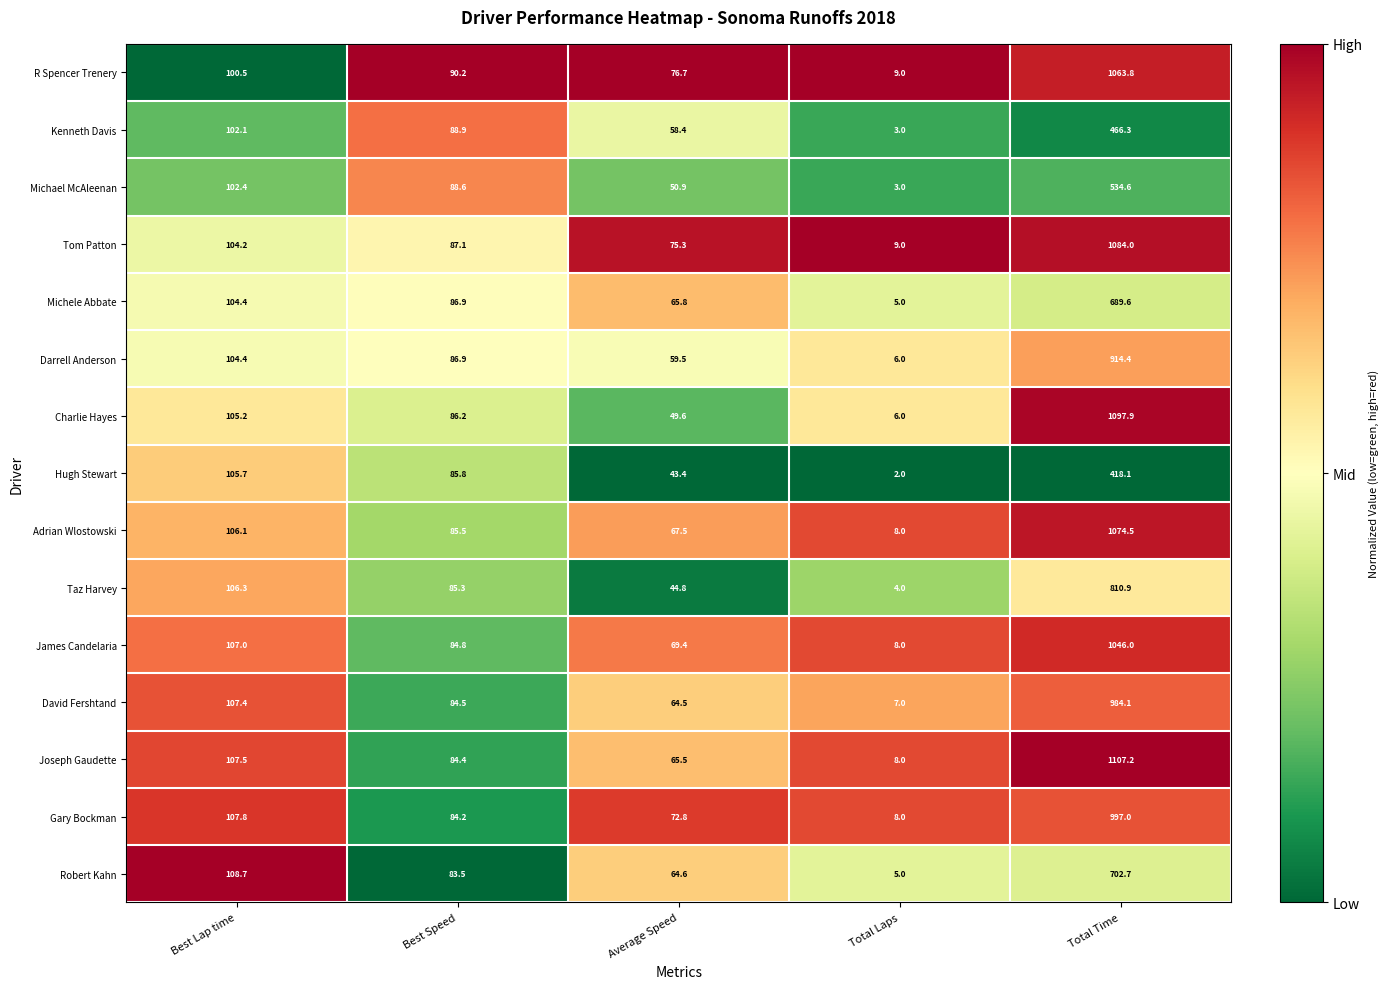

Which series changed the most between Best Lap time and Average Speed?

Hugh Stewart